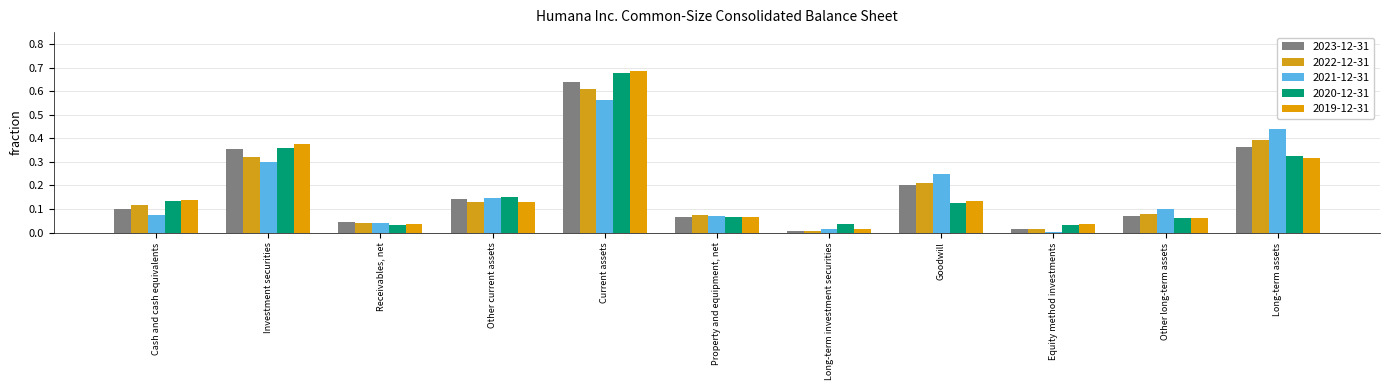

What is the value of the 2022-12-31 bar at the 1st from the left?

0.1